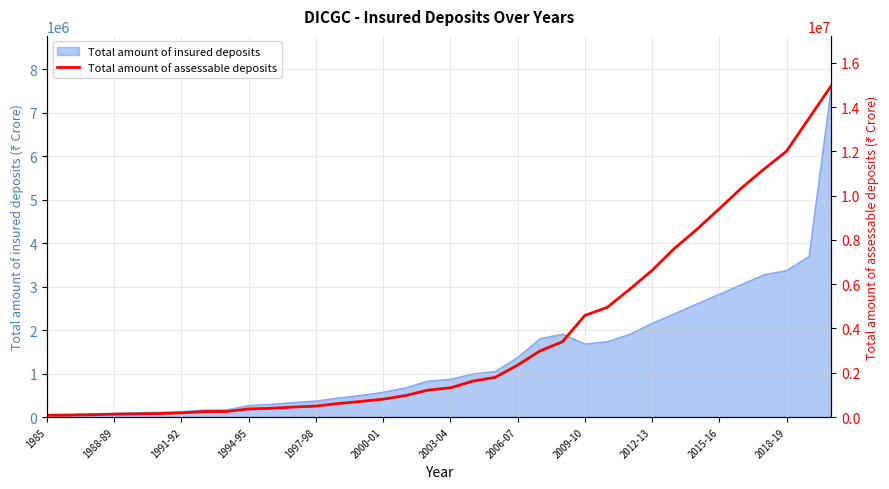

True or false: the data shows 744111 at 17.

False